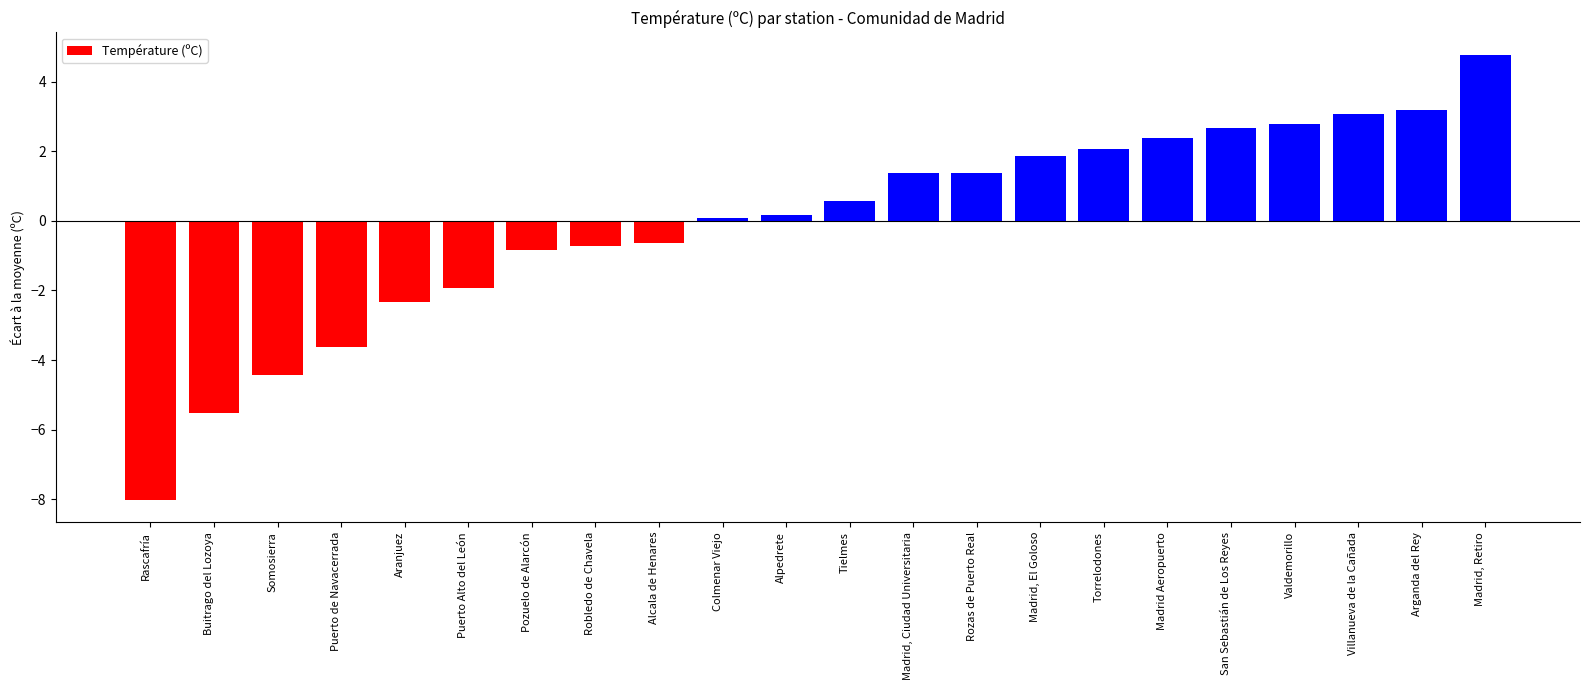

What is the smallest value displayed?

-8.0